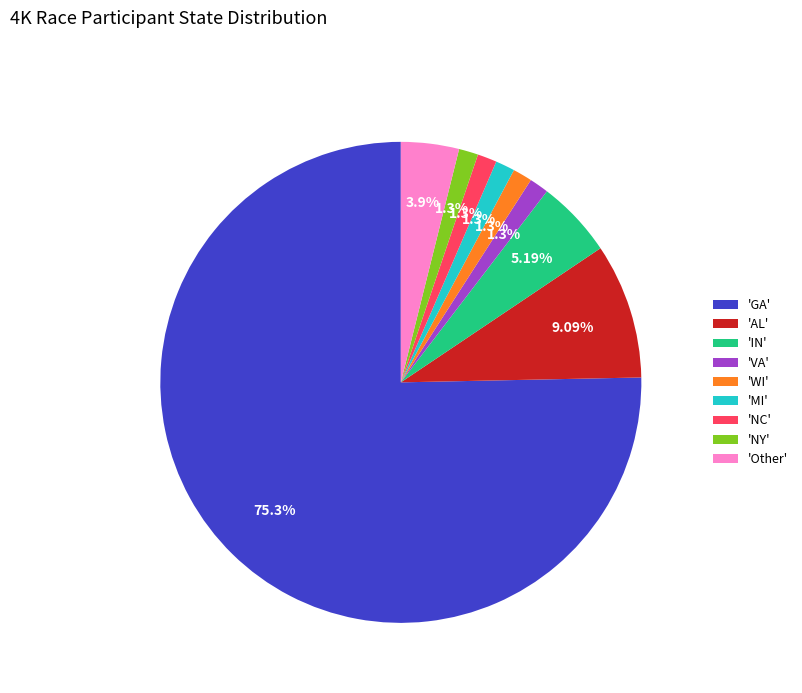

Which has a higher value, 'GA' or 'NC'?

'GA'